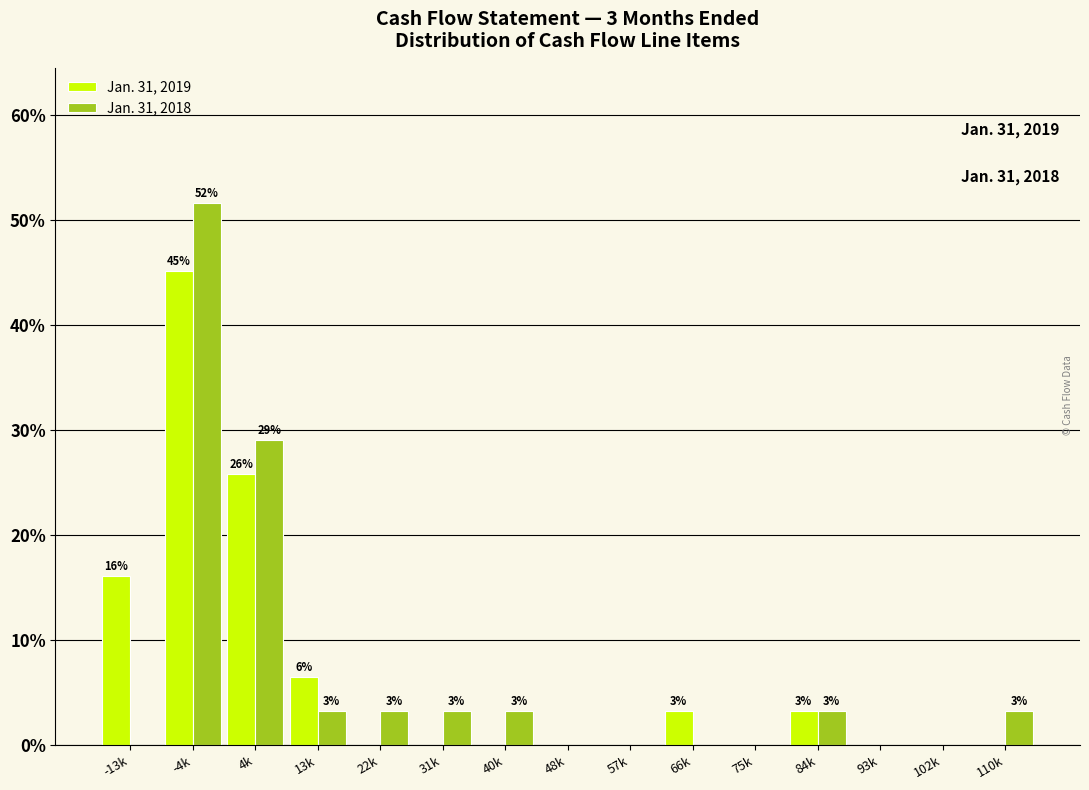

Reading left to right, list all the values displayed in this chart.

Jan. 31, 2019: -13k=16.1	-4k=45.2	4k=25.8	13k=6.5	22k=0.0	31k=0.0	40k=0.0	48k=0.0	57k=0.0	66k=3.2	75k=0.0	84k=3.2	93k=0.0	102k=0.0	110k=0.0
Jan. 31, 2018: -13k=0.0	-4k=51.6	4k=29.0	13k=3.2	22k=3.2	31k=3.2	40k=3.2	48k=0.0	57k=0.0	66k=0.0	75k=0.0	84k=3.2	93k=0.0	102k=0.0	110k=3.2